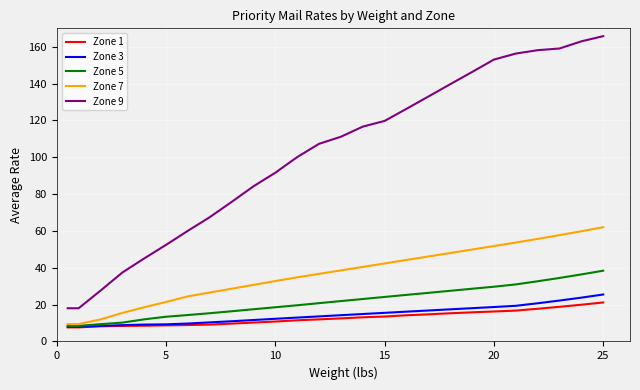

True or false: Zone 3 and Zone 9 cross at least once.

False